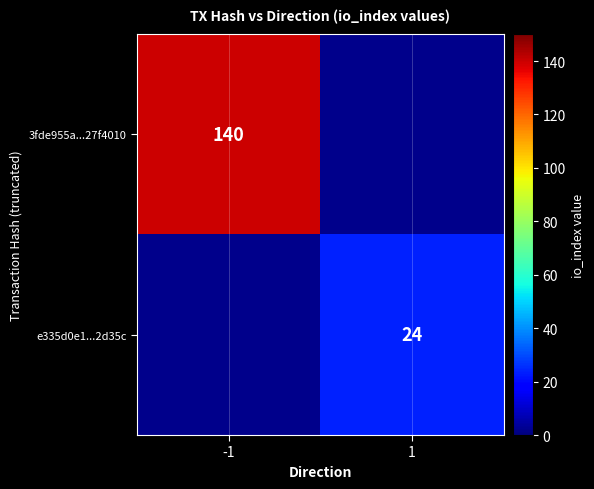

Is the value of 3fde955a...27f4010 at -1 greater than the value of e335d0e1...2d35c at 1?

Yes